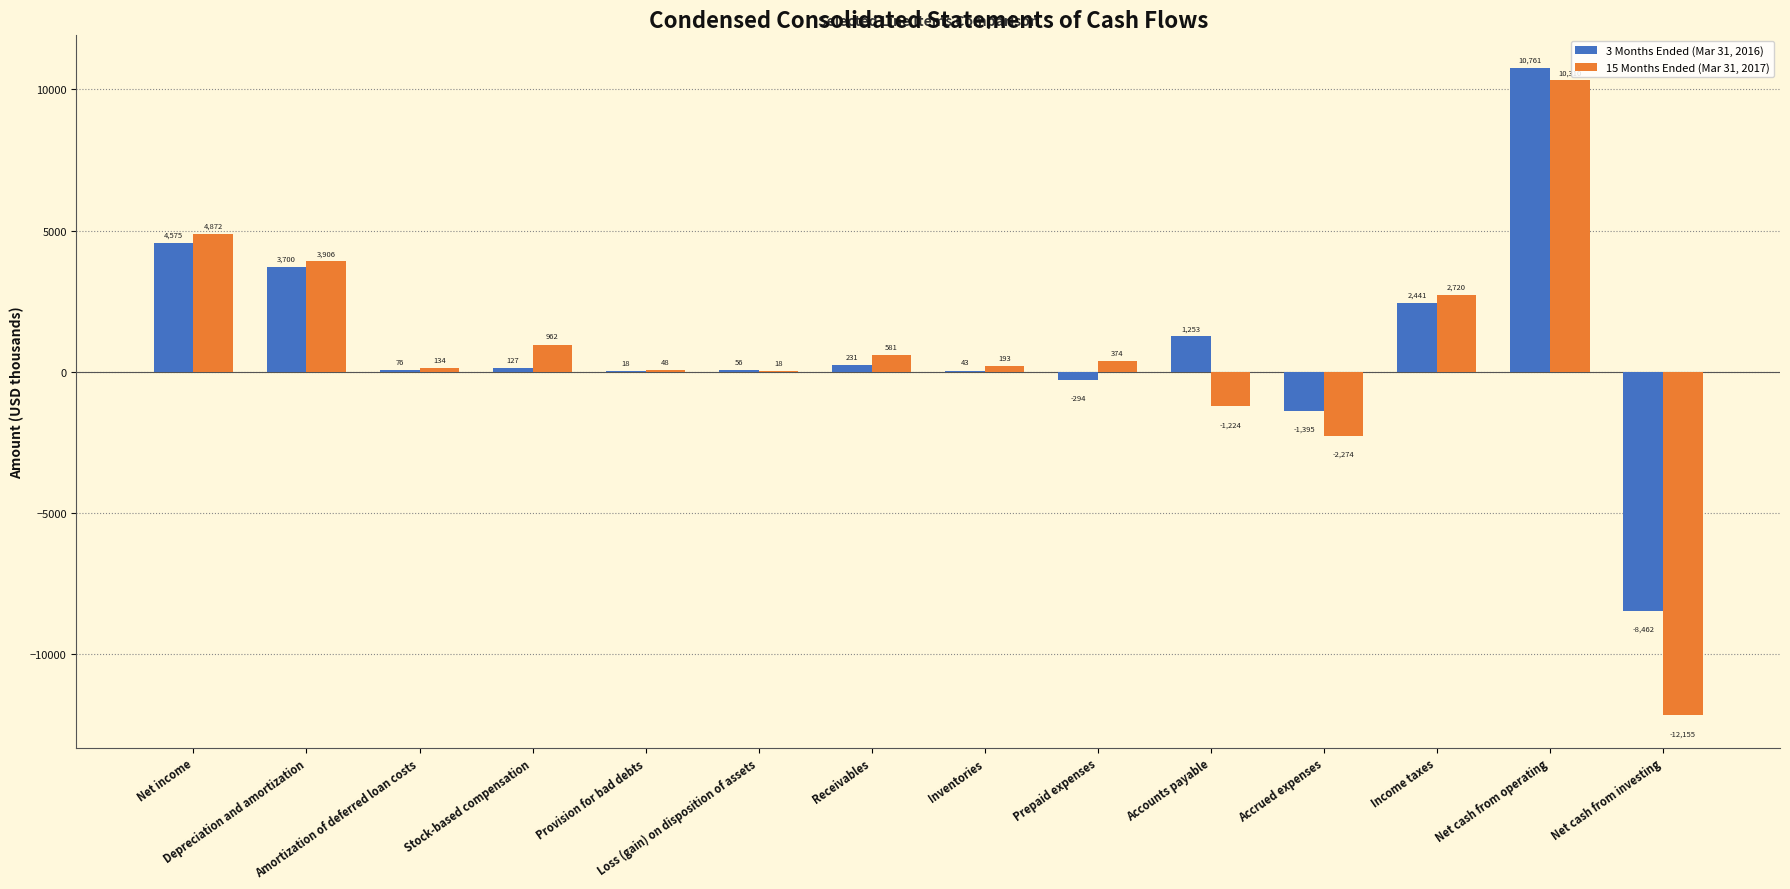

What is the maximum value for 3 Months Ended (Mar 31, 2016)?

10761